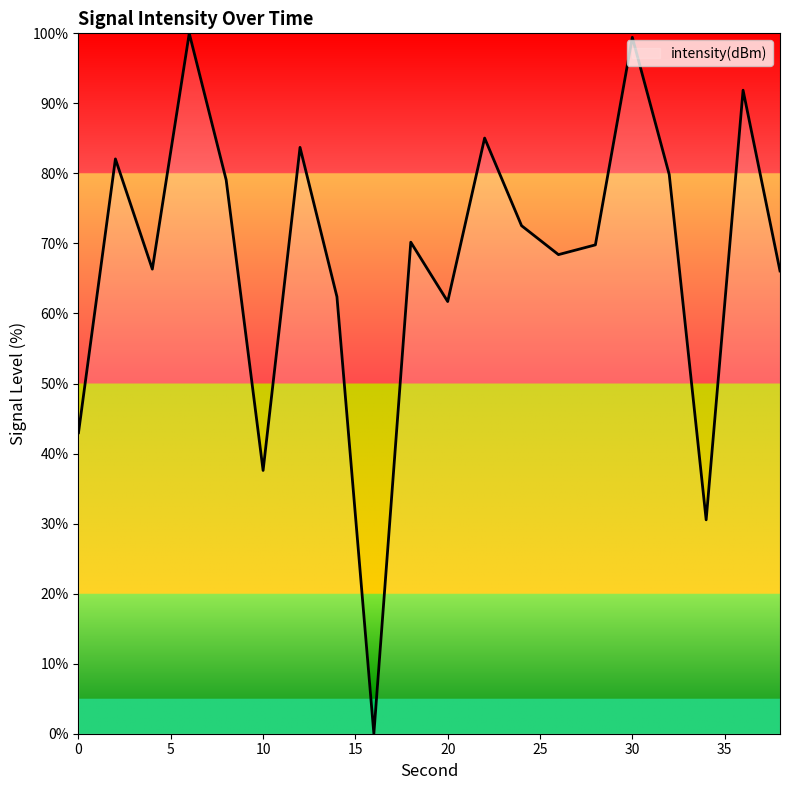

What is the difference between the maximum and minimum values?

100.0